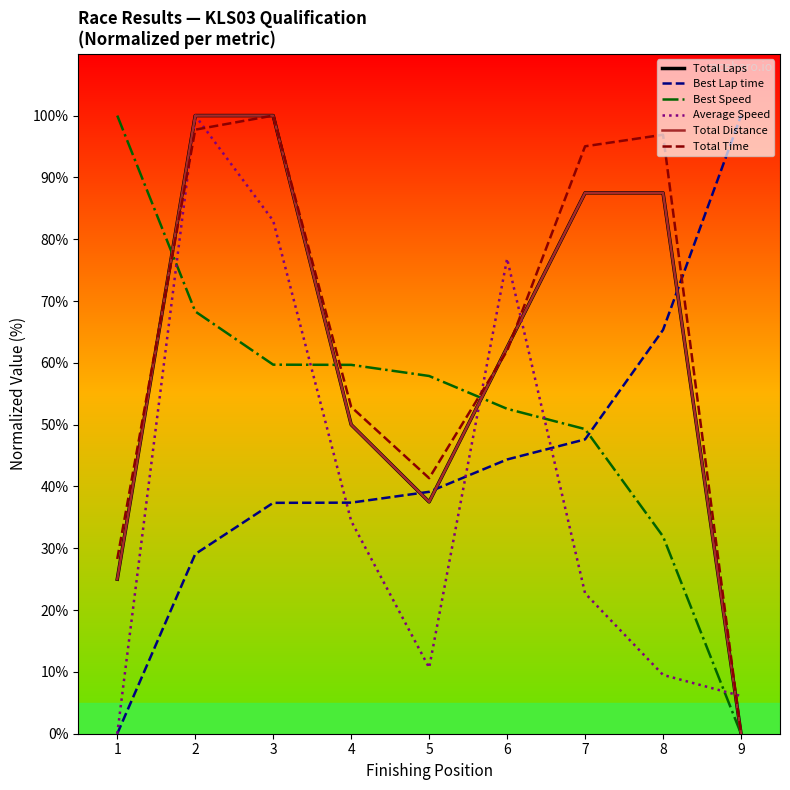

The Best Speed series shows 23.9 at 7. True or false?

False